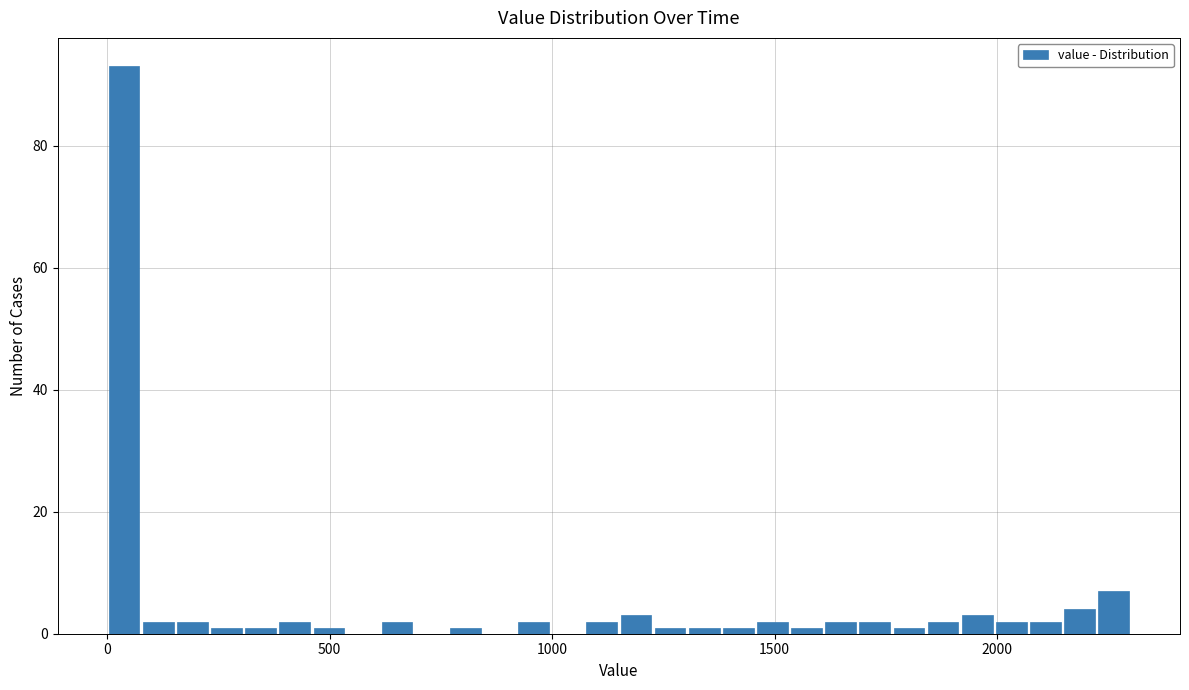

Read against the x-axis, roughly where is the centre of the tallest bar?

50